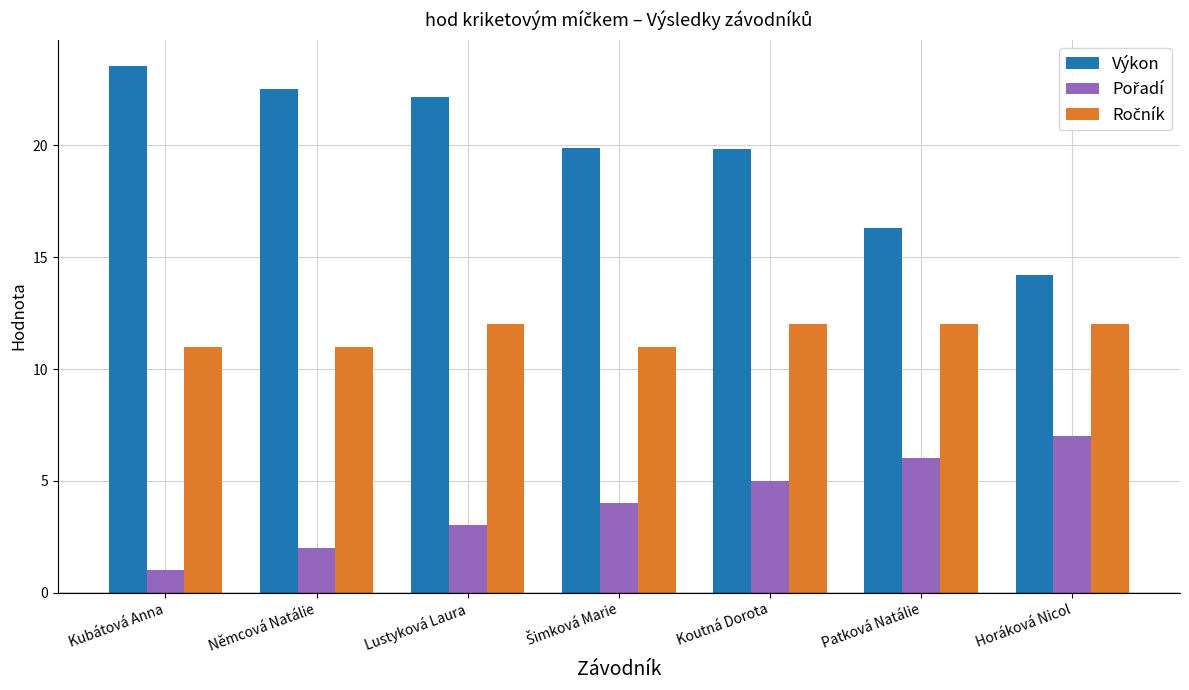

How many groups of bars are there?

7